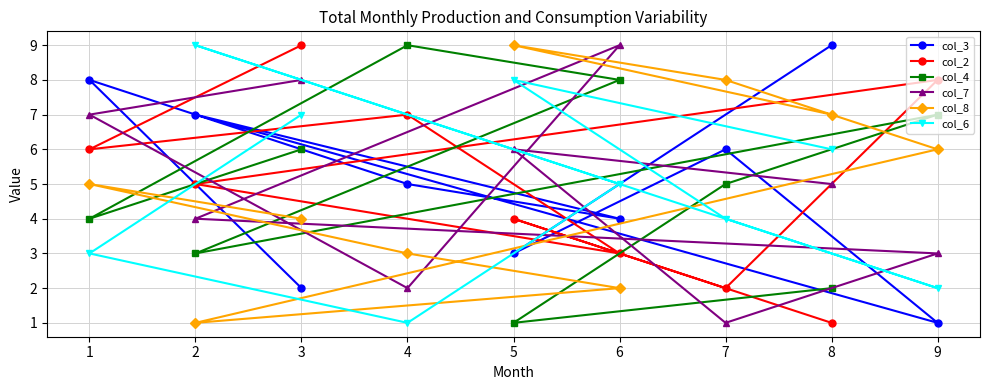

How many lines are shown in the chart?

6